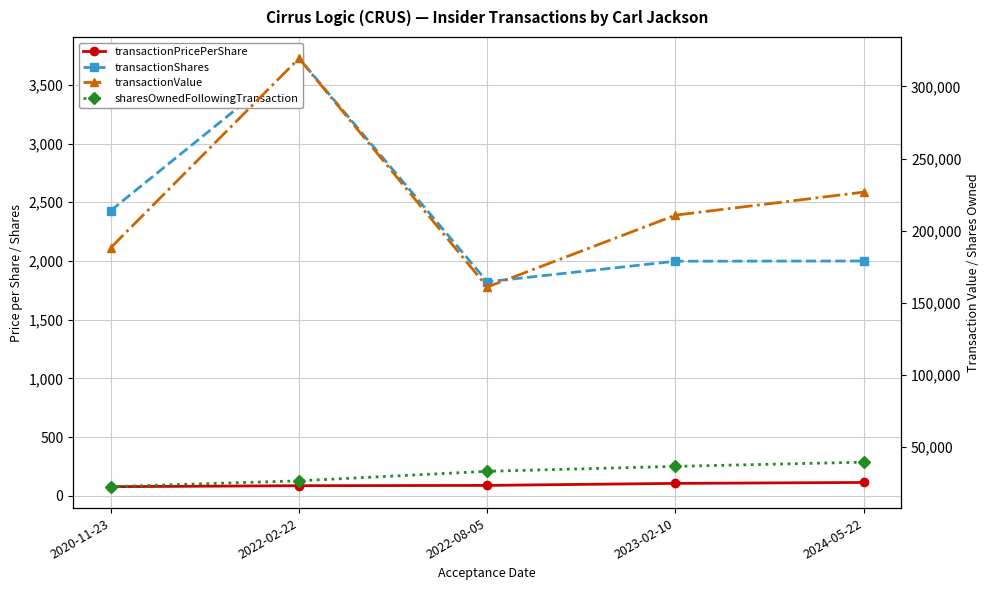

Is it true that transactionValue equals 134309.2 at 2022-02-22?

False